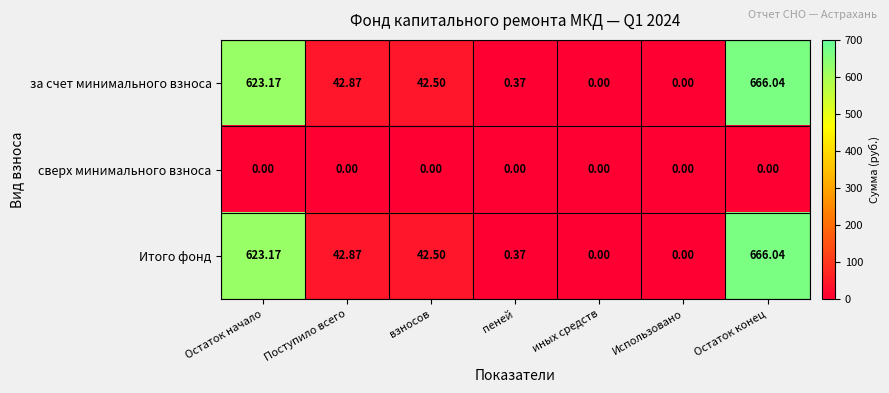

At which label does за счет минимального взноса first exceed 42?

Остаток начало